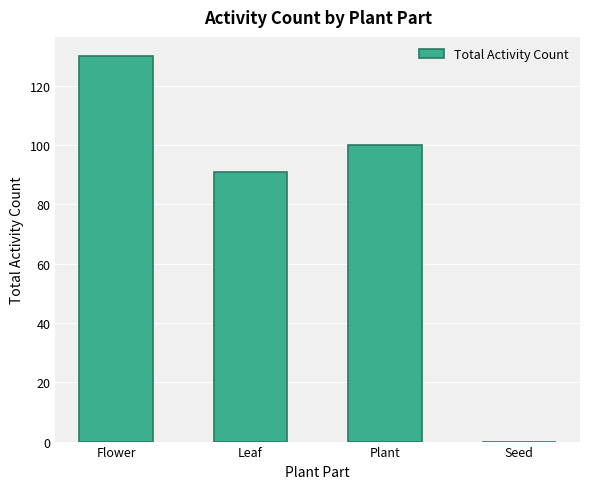

Which category has the highest value across all series?

Flower